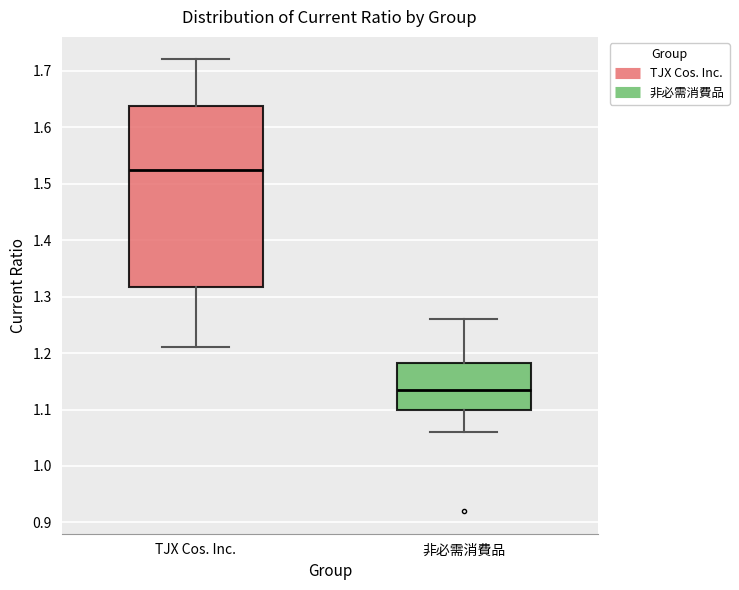

Reading left to right, read every box against the y-axis: the position of its median line, the range the box covers, and the ends of its whiskers. The values are not printed on the chart, so give them approximately, as read against the axis.

TJX Cos. Inc.: median 1.53, box 1.32 to 1.64, whiskers 1.21 to 1.72
非必需消費品: median 1.14, box 1.10 to 1.18, whiskers 1.06 to 1.26